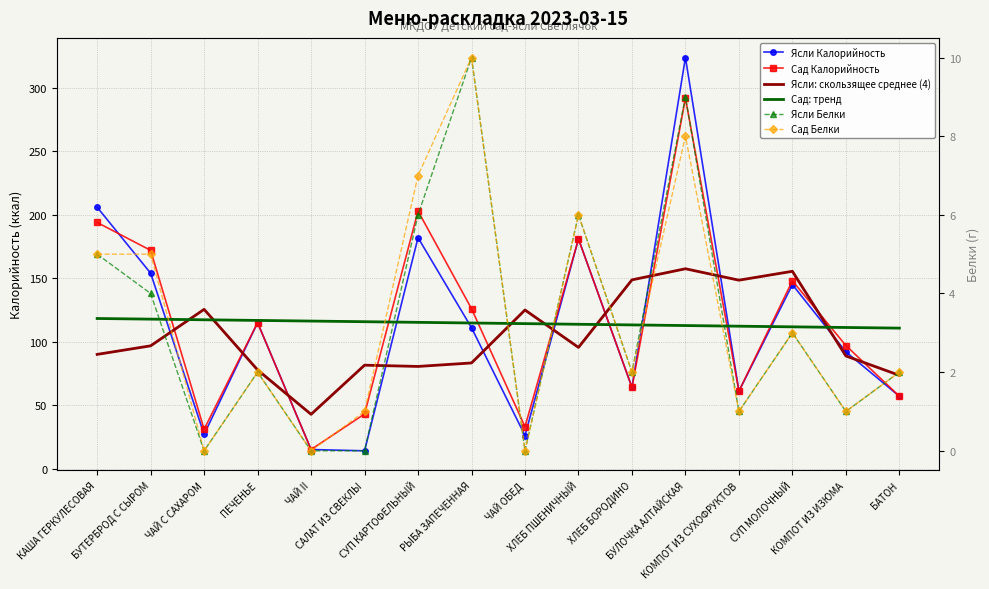

Where does the Сад Белки series first go above 2?

КАША ГЕРКУЛЕСОВАЯ